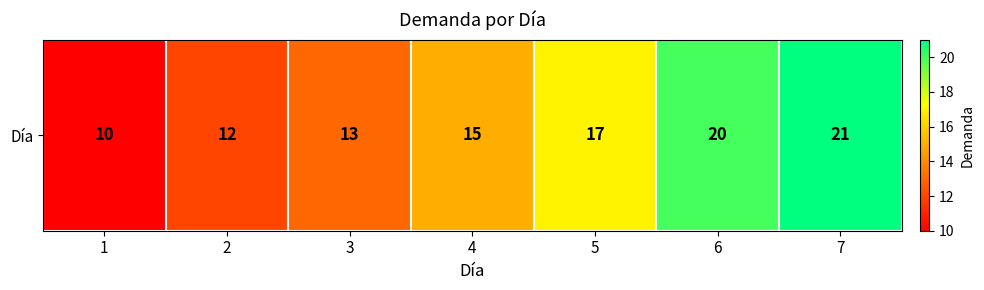

Is it true that the value at 3 is 13?

True